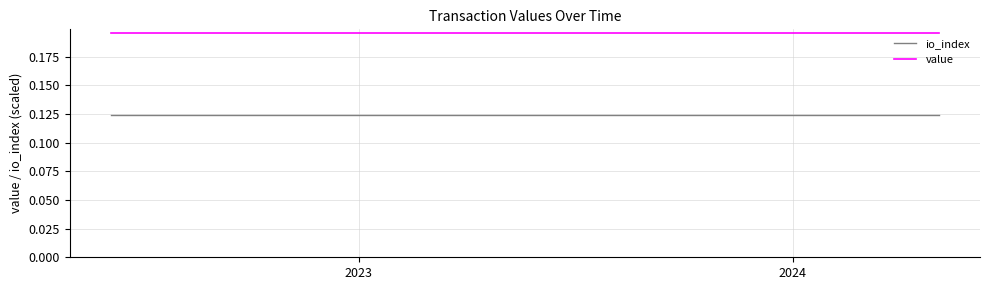

Is this an area chart (filled region under the line)?

No